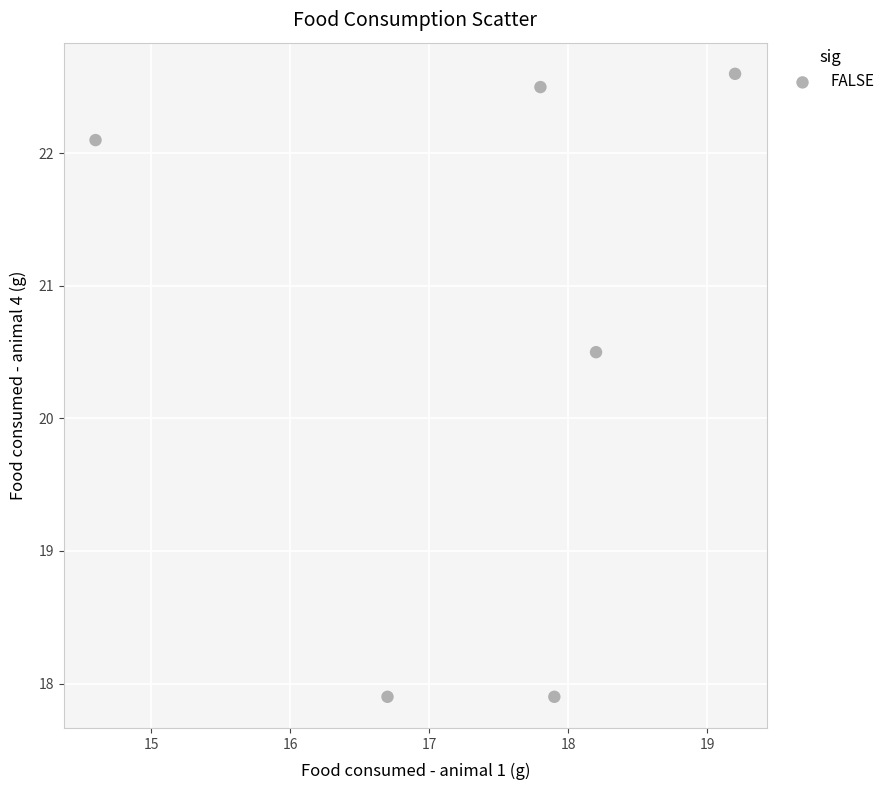

What Y value in the scatter plot is closest to 20?

20.5